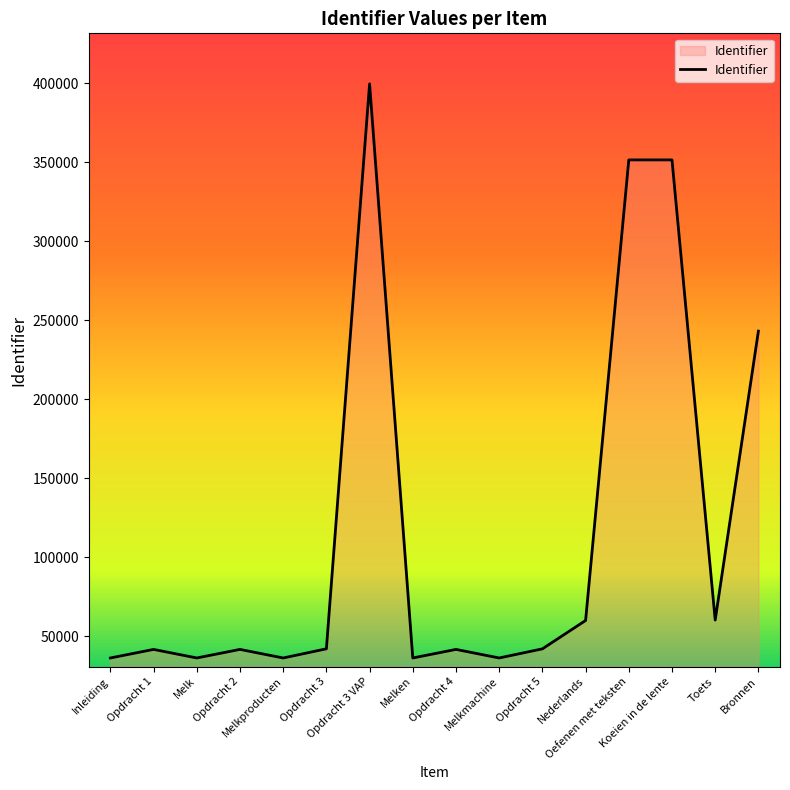

Read the value at Opdracht 5.

42051